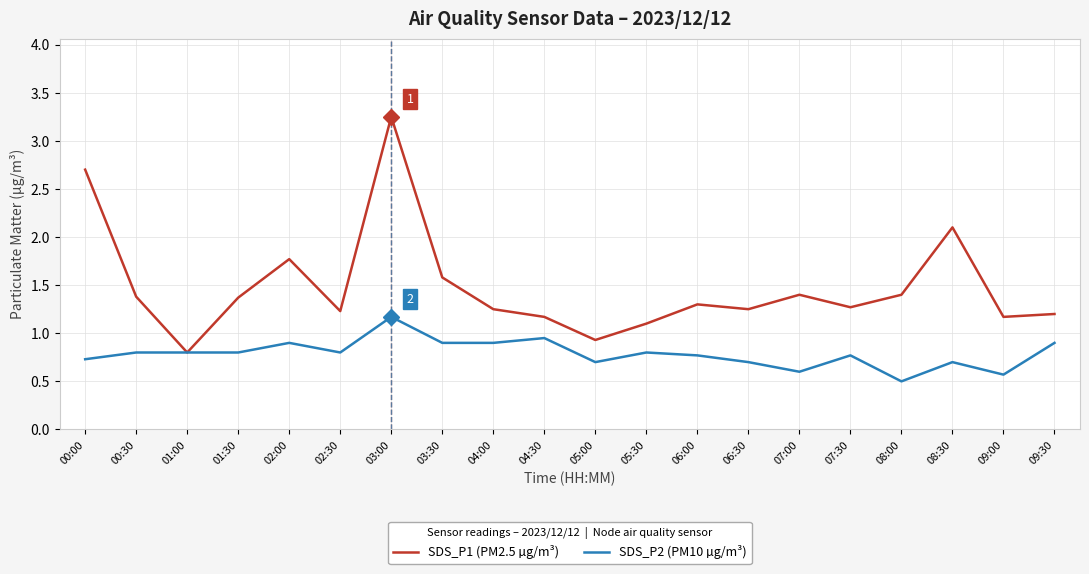

At how many categories does at least one series exceed 2?

3